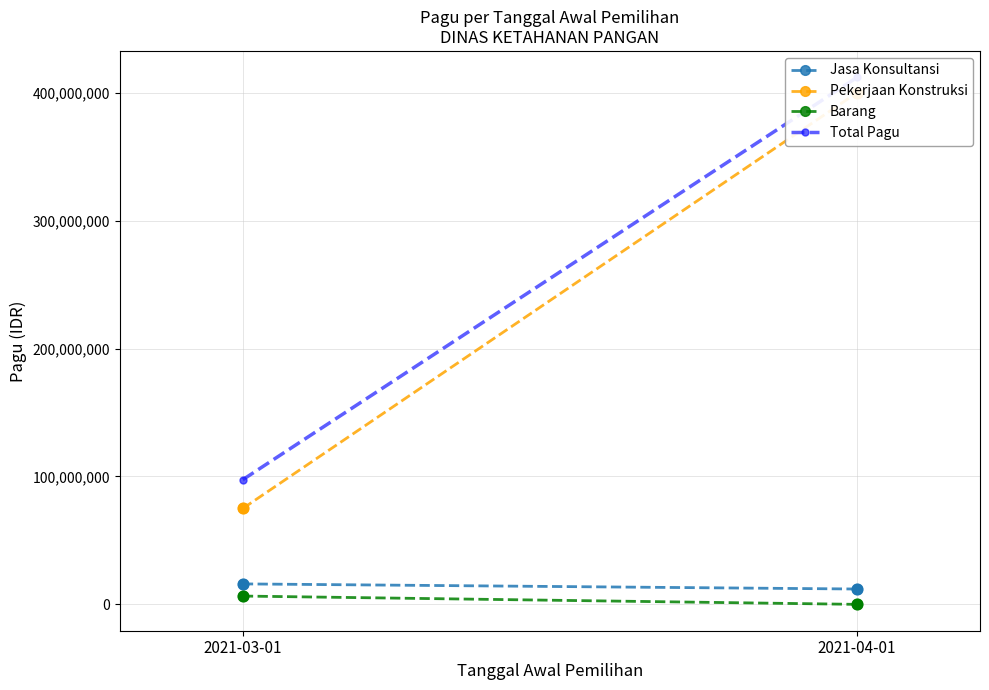

Is the value of Total Pagu at 2021-03-01 greater than the value of Jasa Konsultansi at 2021-03-01?

Yes